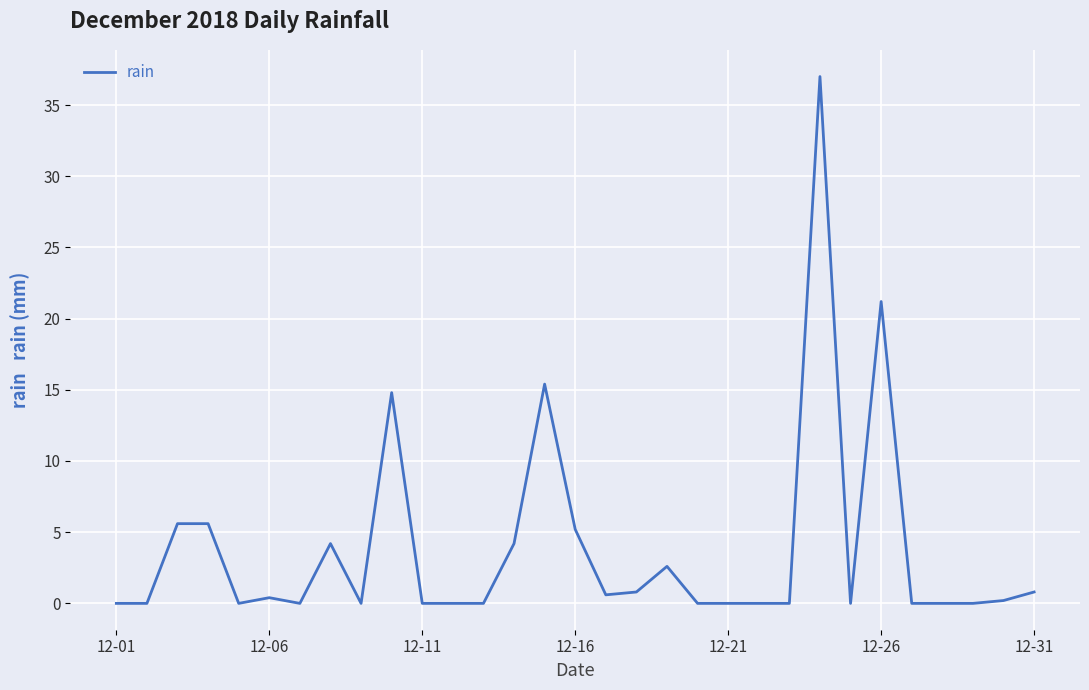

What is the difference between the maximum and minimum values?

37.0